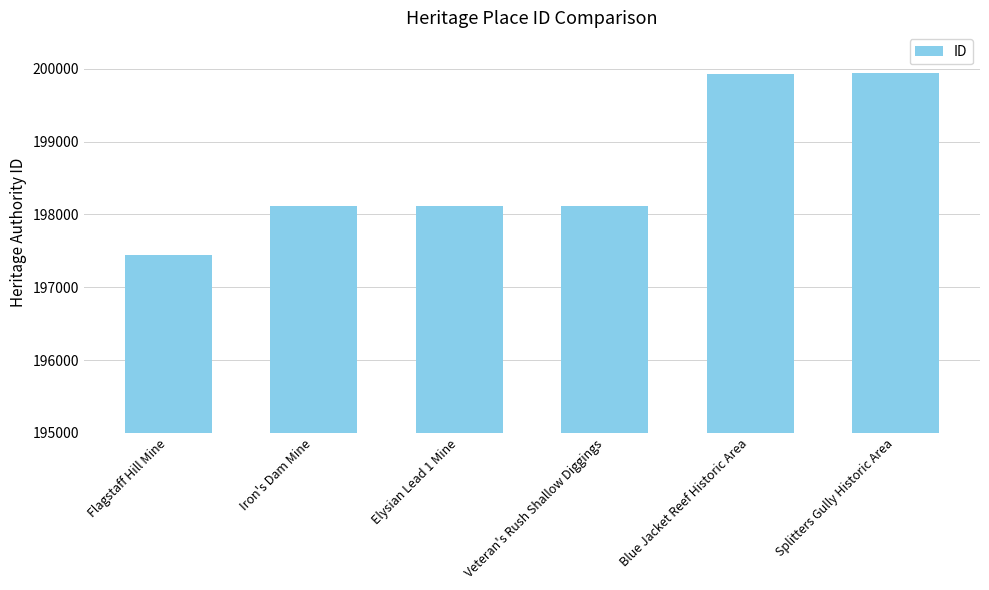

What is the label of the 6th bar from the left?

Splitters Gully Historic Area